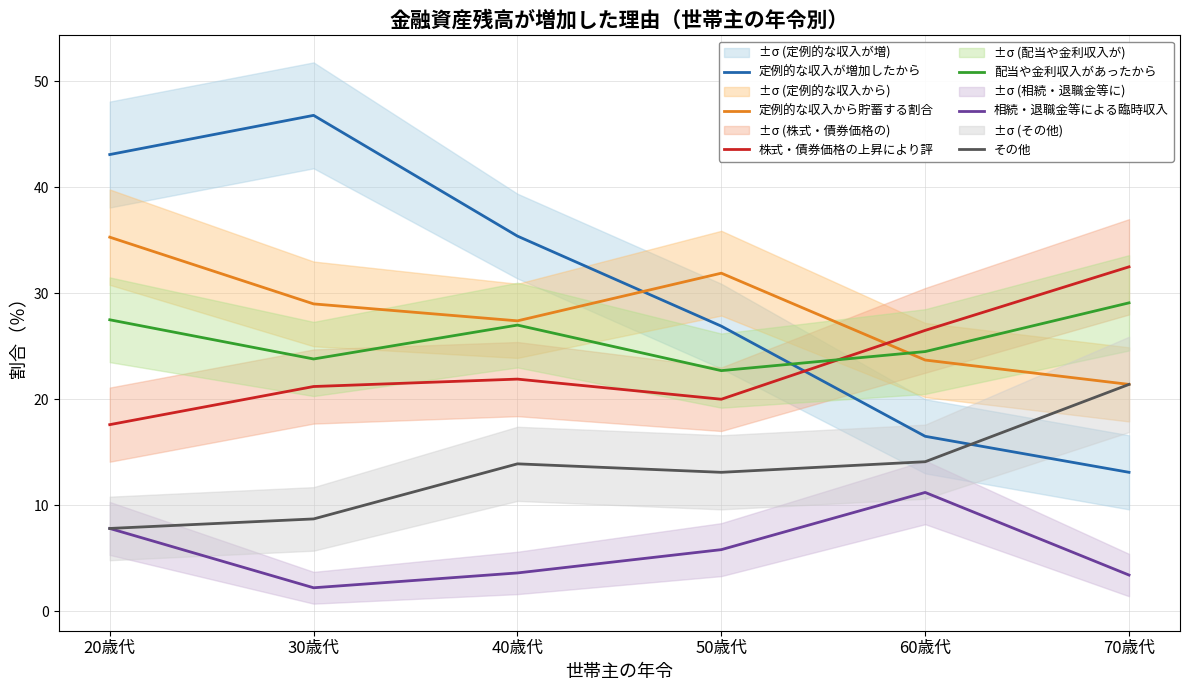

What is the sum of the 定例的な収入から貯蓄する割合 values at 60歳代 and 20歳代?

59.0